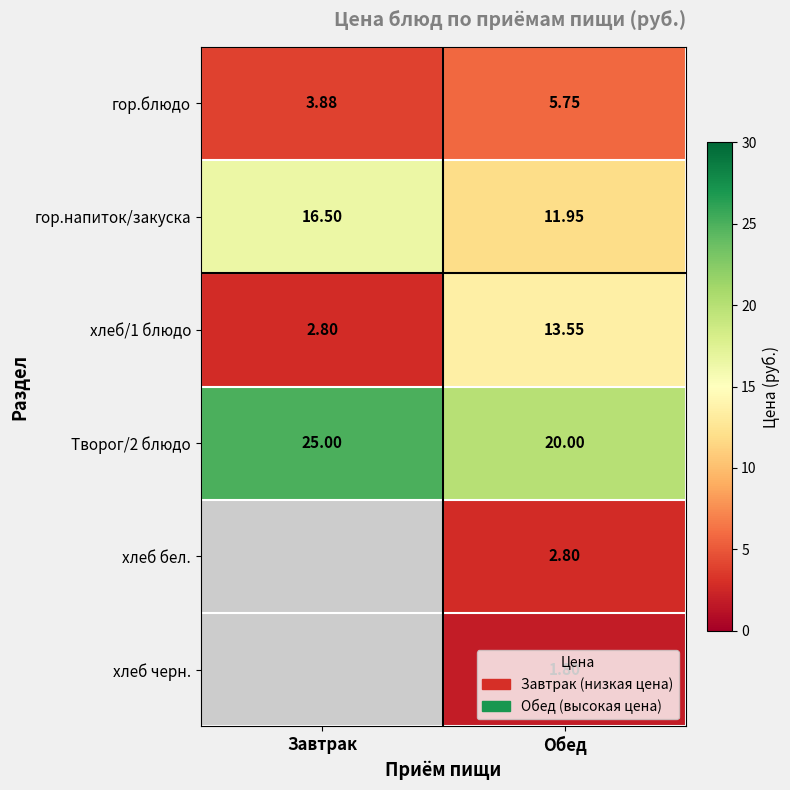

Rank the categories by гор.напиток/закуска value from lowest to highest.

Обед, Завтрак